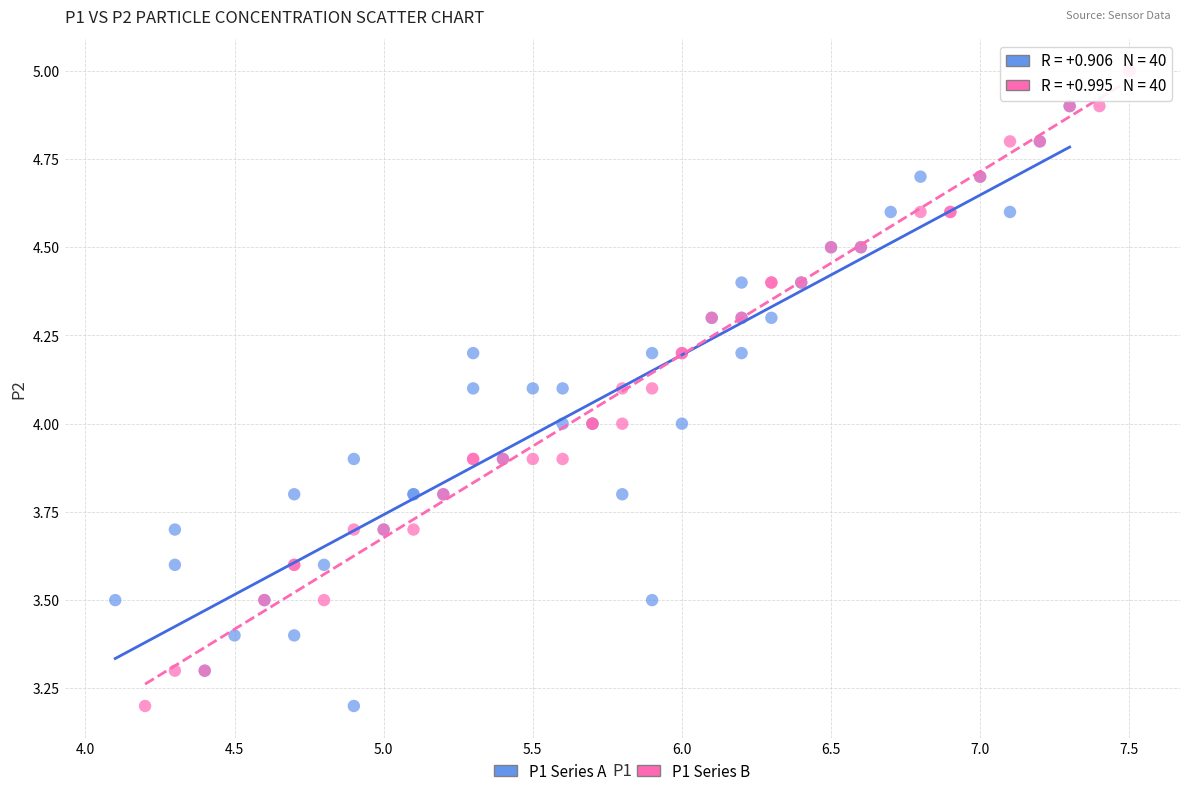

Which series contains the highest Y value?

P1 Series B